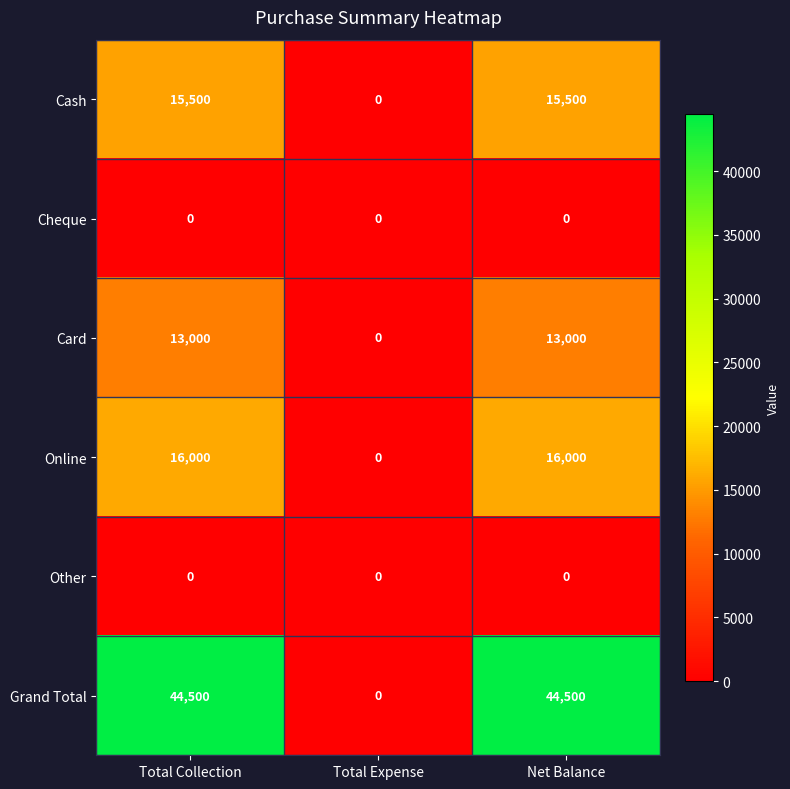

What is the spread (max minus min) of values at Net Balance?

44500